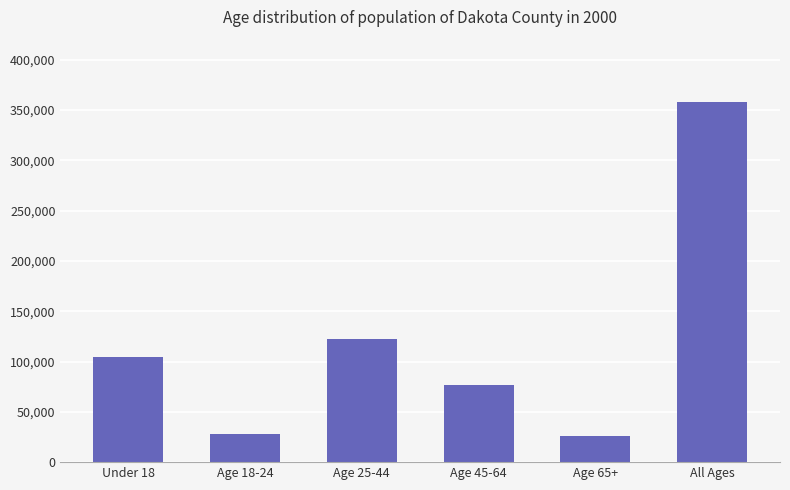

Which label corresponds to the largest value in the chart?

All Ages